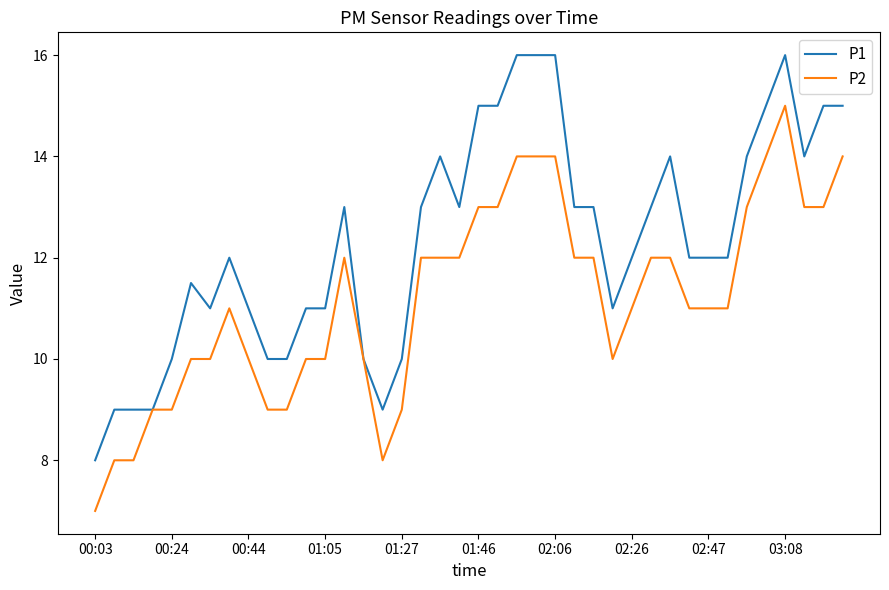

At how many categories does at least one series exceed 7?

40